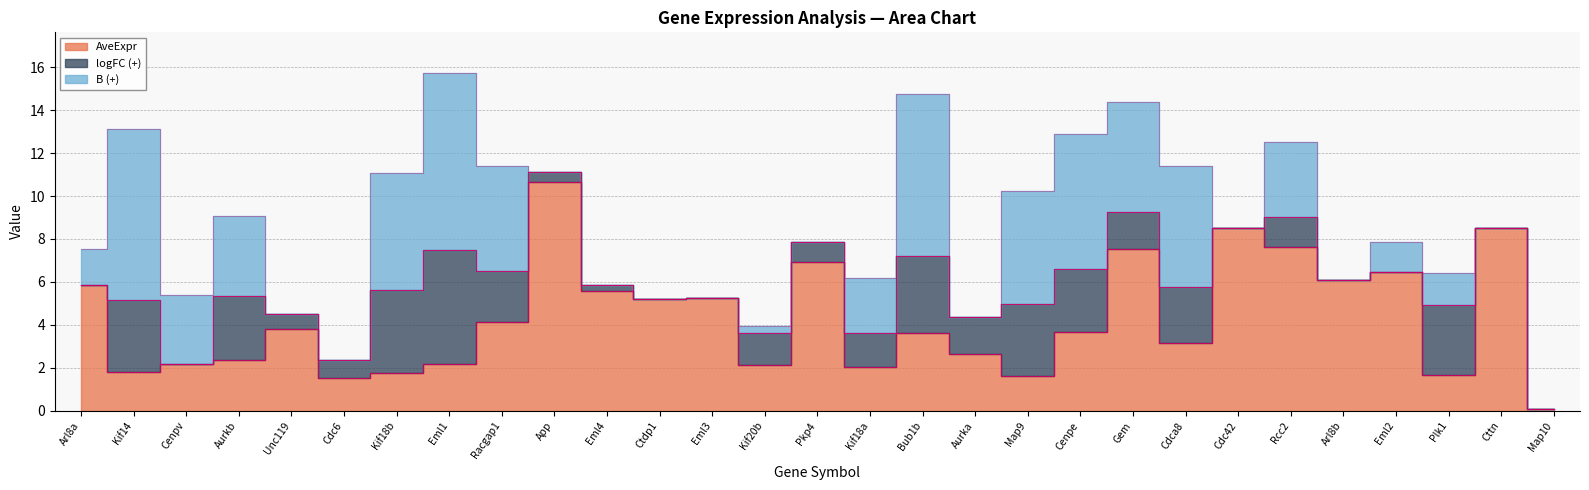

Reading left to right, transcribe all the data shown in this chart.

AveExpr: 5.8	1.8	2.2	2.4	3.8	1.5	1.8	2.2	4.2	10.7	5.6	5.2	5.2	2.1	6.9	2.1	3.6	2.6	1.6	3.7	7.5	3.2	8.5	7.6	6.1	6.4	1.7	8.5	0.1
logFC: -0.8	3.3	-2.3	3.0	0.7	0.9	3.9	5.3	2.4	0.5	0.3	-0.1	-0.3	1.5	0.9	1.6	3.6	1.7	3.3	2.9	1.7	2.6	-0.6	1.4	-0.4	-1.0	3.3	-0.1	-1.2
B: 1.7	8.0	3.2	3.7	-4.3	-3.4	5.4	8.3	4.9	-3.9	-7.2	-7.7	-5.8	0.3	-2.0	2.6	7.5	-1.5	5.3	6.3	5.1	5.6	-1.7	3.5	-2.6	1.4	1.5	-7.3	-3.8